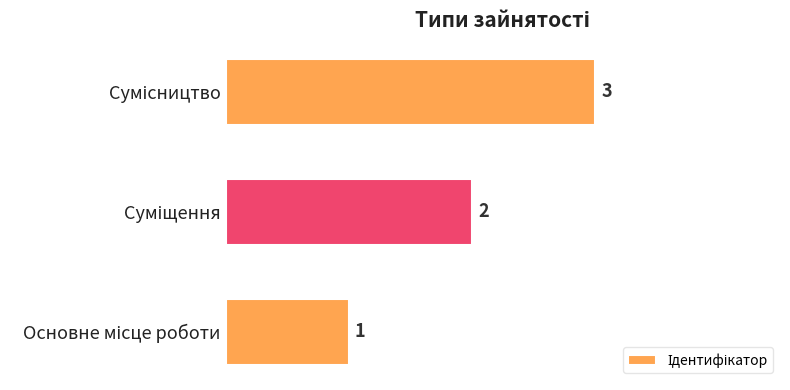

How many values are between 1 and 3?

3